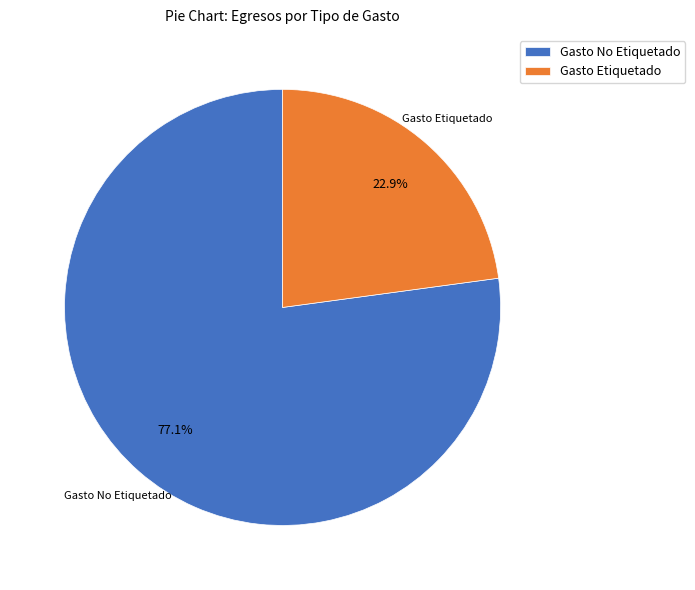

Rank the categories by value from highest to lowest.

Gasto No Etiquetado, Gasto Etiquetado